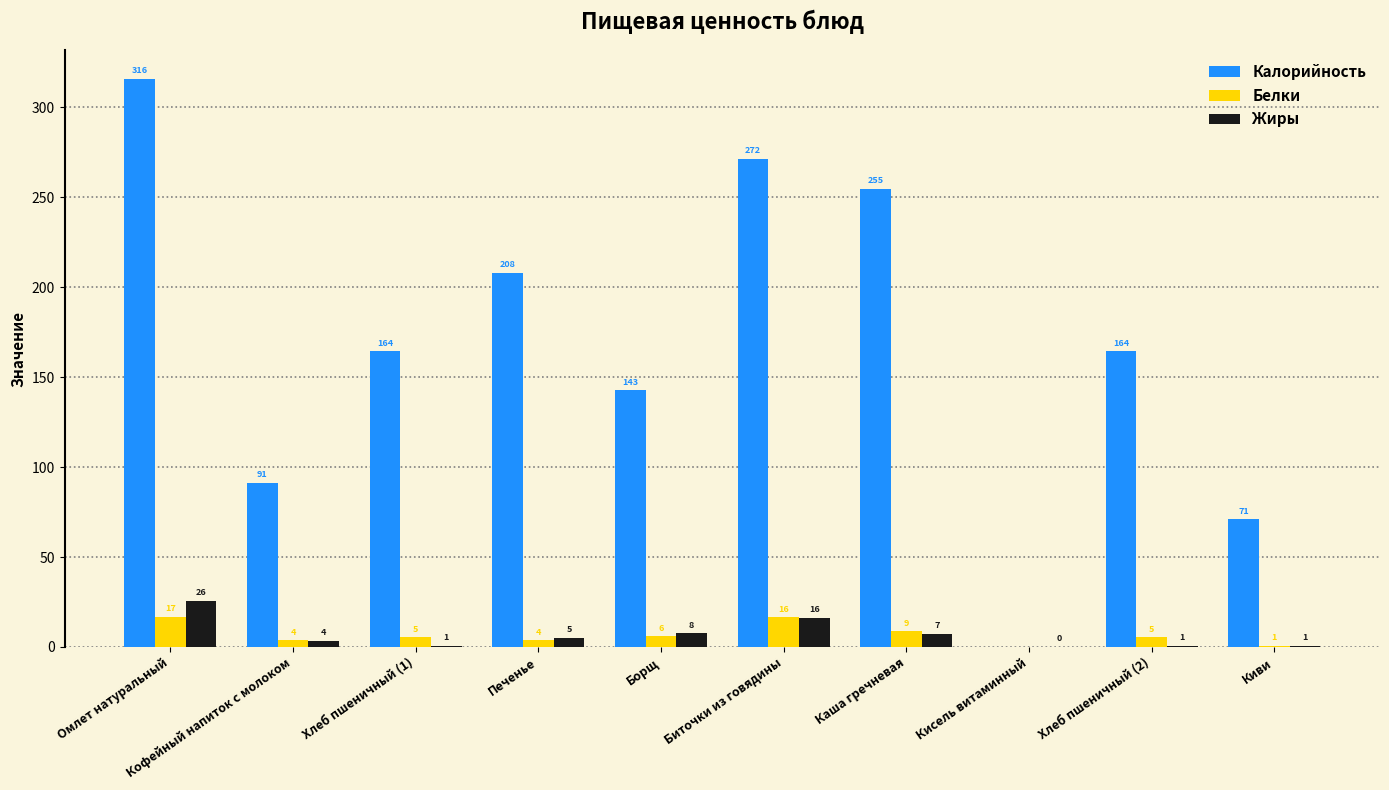

Read the Калорийность value at Кофейный напиток с молоком.

91.2